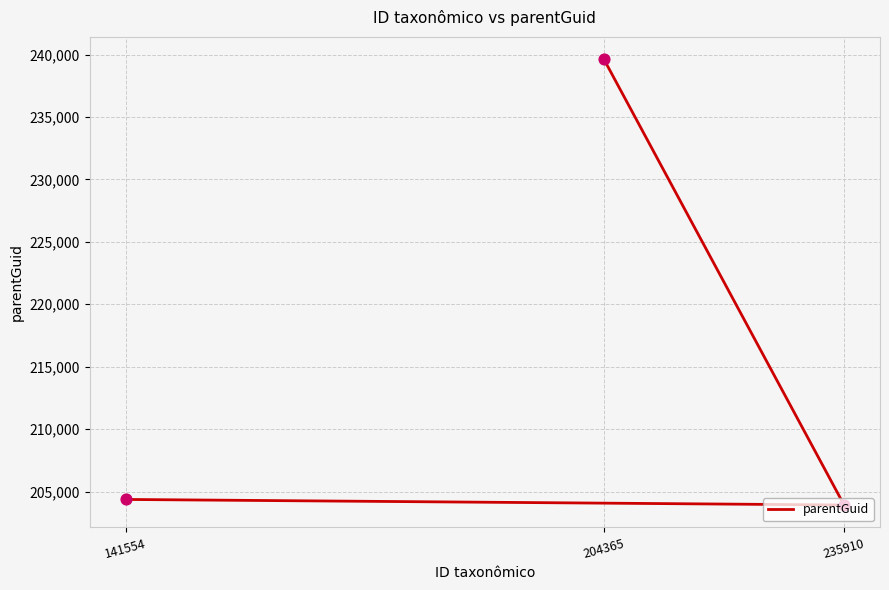

Between 204365 and 141554, which is larger?

204365